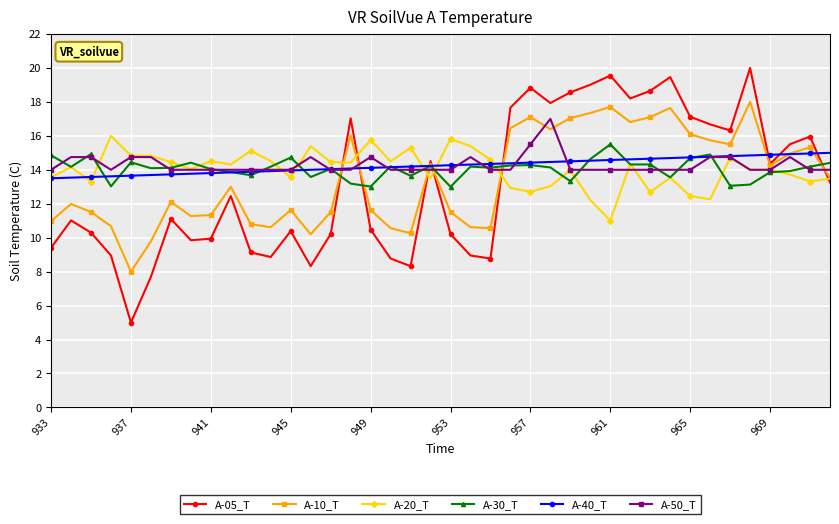

After their last crossing, which series has the higher values: A-50_T or A-30_T?

A-30_T